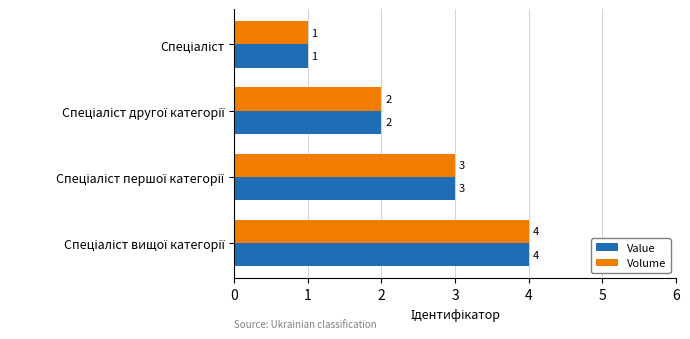

What is the highest value of the Value series?

4